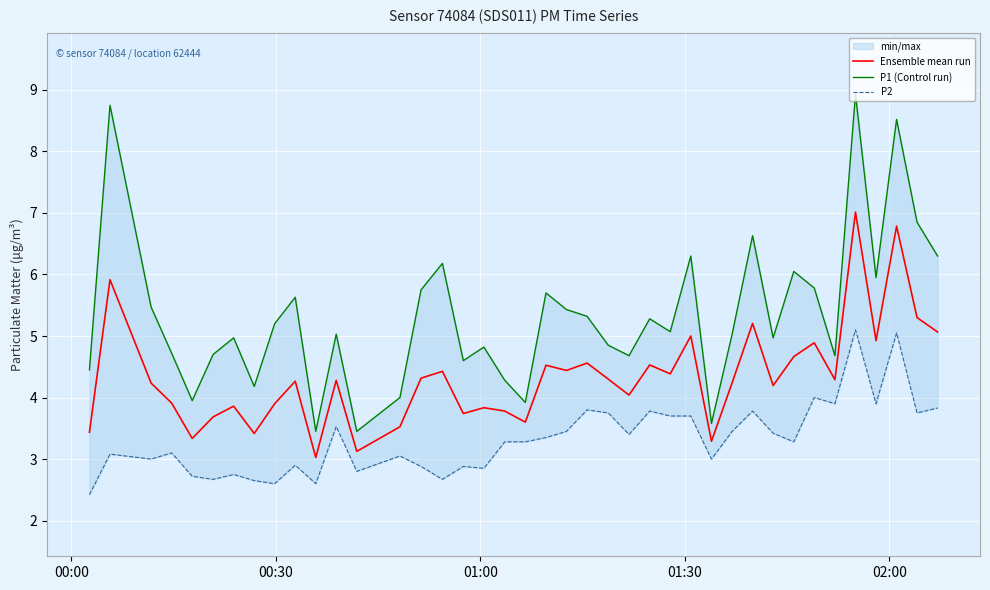

What is the minimum value for Ensemble mean run?

3.0